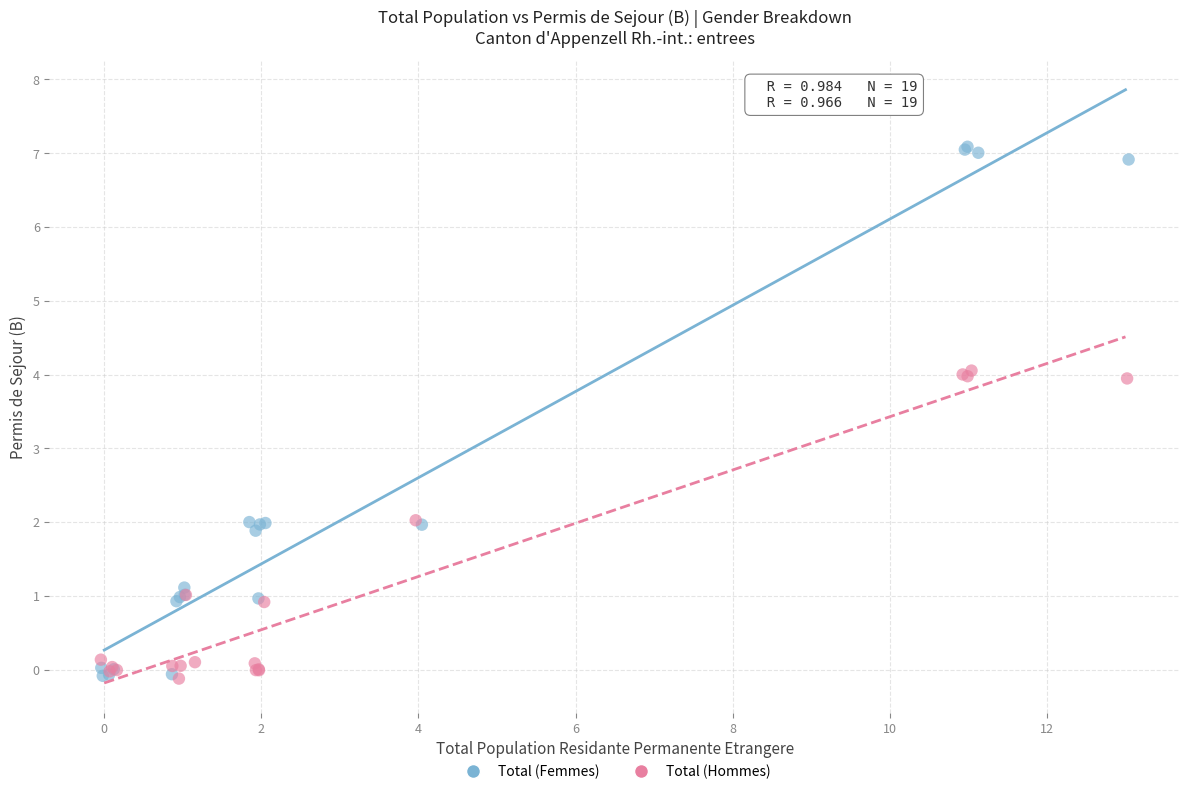

Which series reaches the maximum Y coordinate?

Total (Femmes)